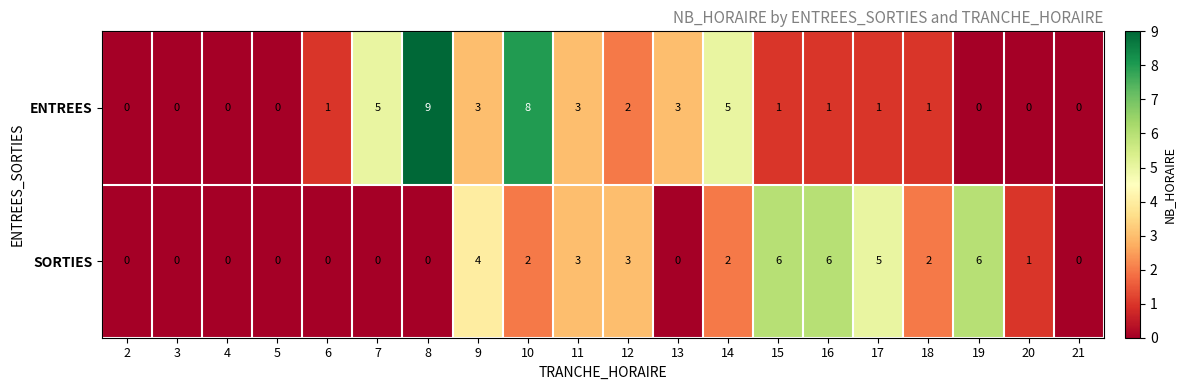

List the series in order of their peak value, lowest first.

SORTIES, ENTREES